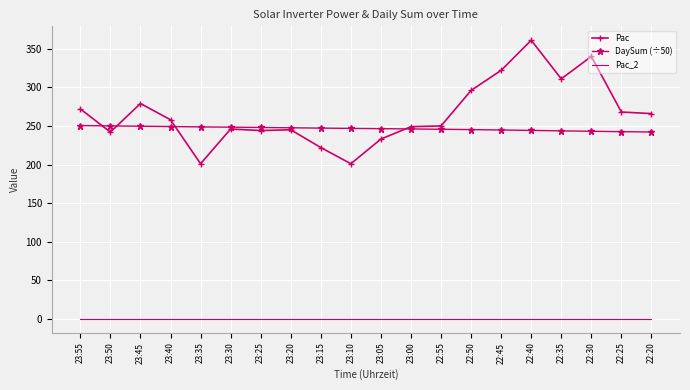

What position from the right is 23:10?

11